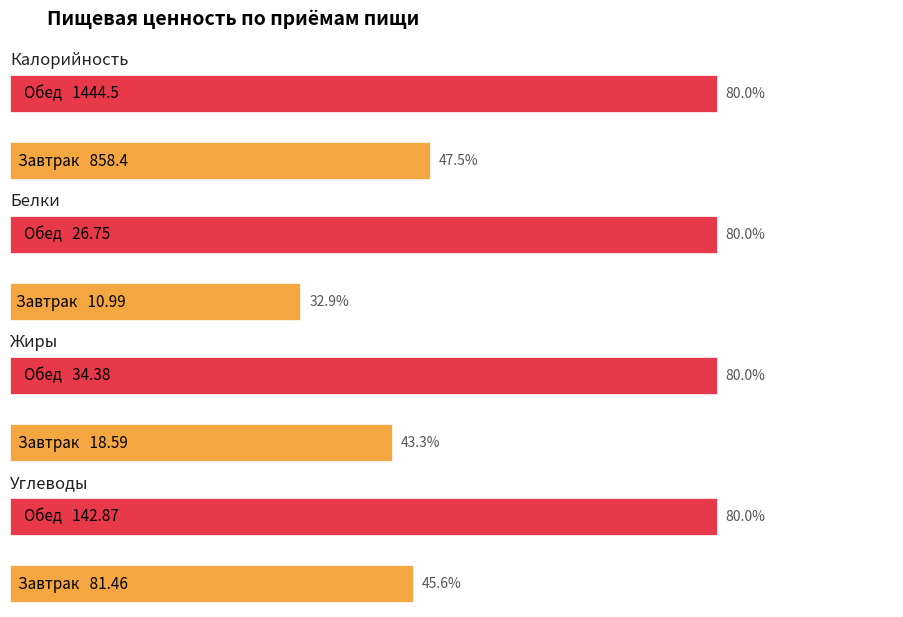

What is the approximate value of Жиры at Обед?

34.4